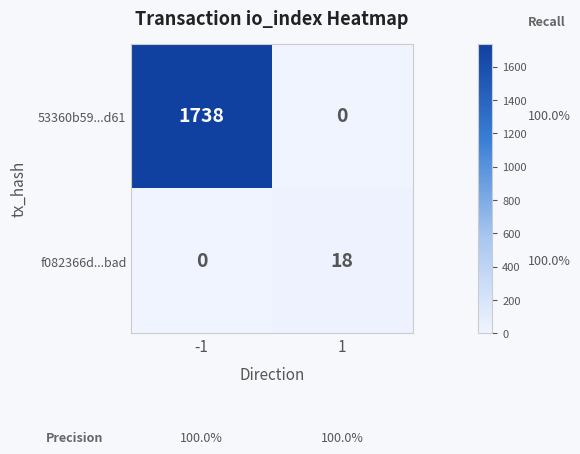

Is it true that f082366d...bad equals 18 at 1?

True